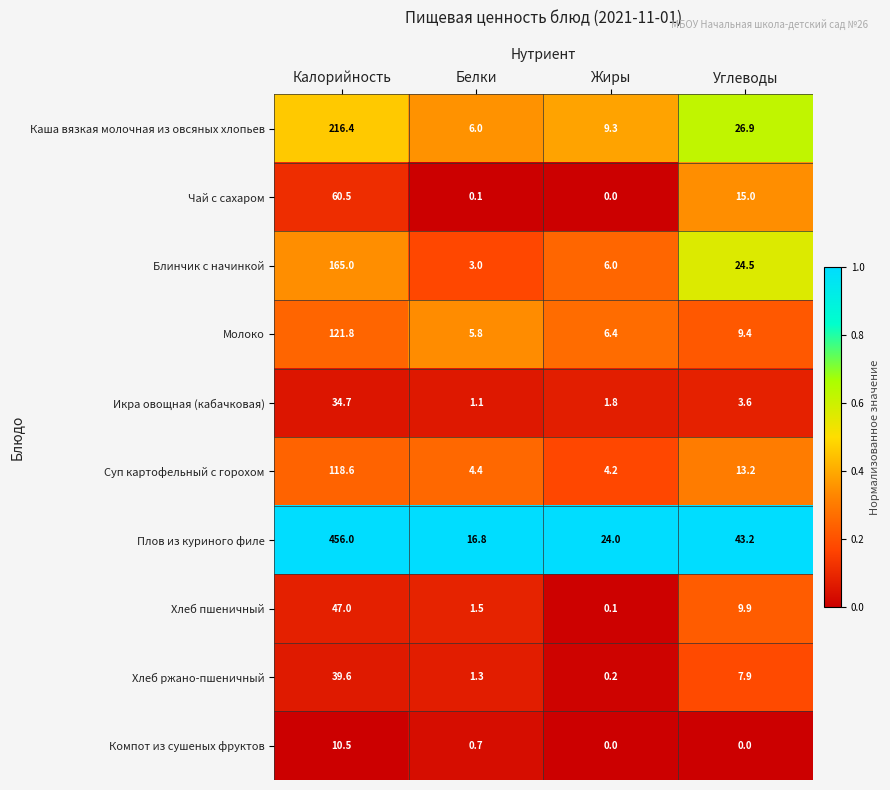

What is the spread (max minus min) of values at Жиры?

24.0